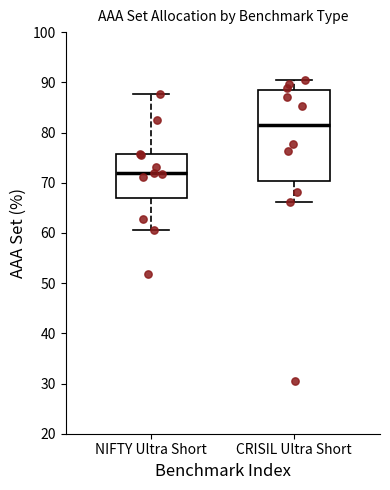

Reading left to right, transcribe this box plot: for each box, give where its median line is, the range the box spans, and where its two whiskers end, as read against the y-axis. The values are not printed on the chart, so give them approximately, as read against the axis.

NIFTY Ultra Short: median 72, box 67 to 76, whiskers 61 to 88
CRISIL Ultra Short: median 82, box 70 to 88, whiskers 66 to 90